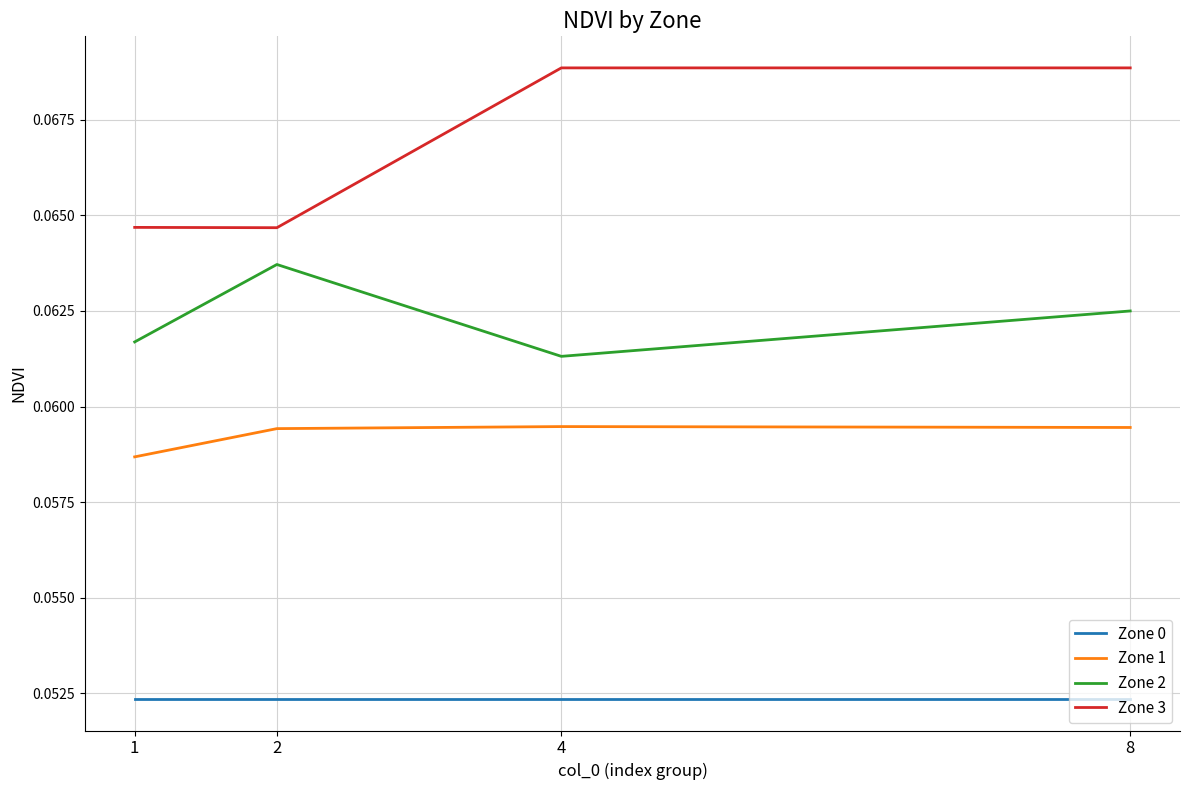

The value of Zone 1 at 8 is 0.0. True or false?

False